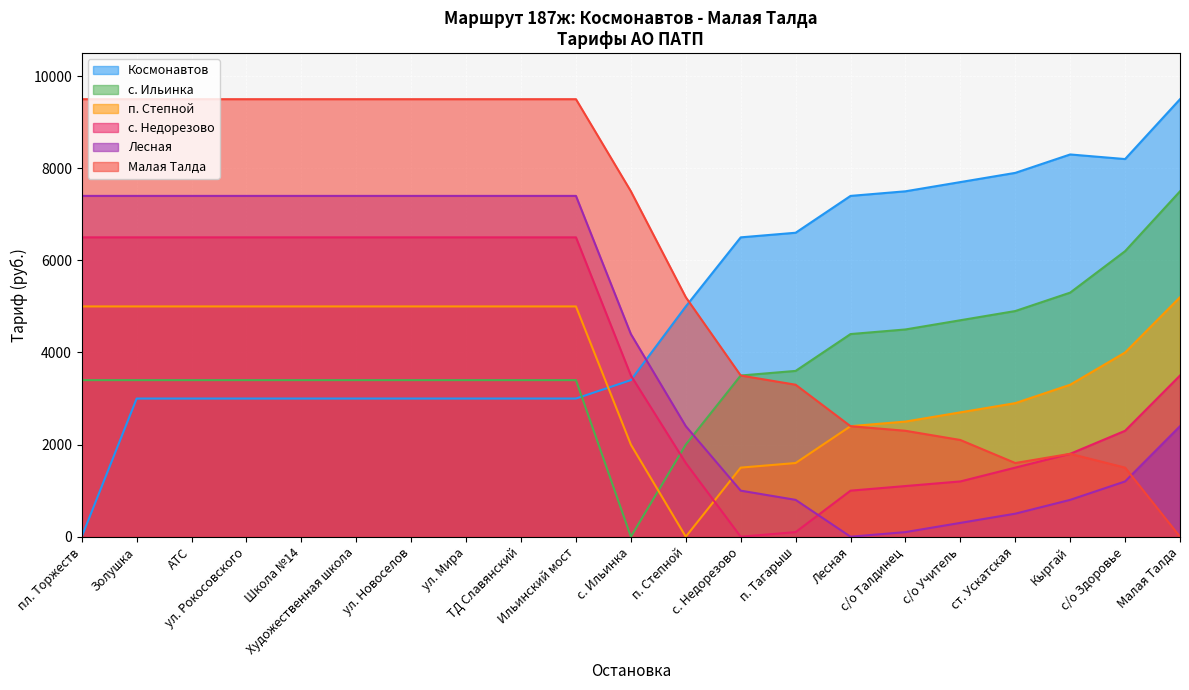

After their last crossing, which series has the higher values: Малая Талда or Лесная?

Лесная